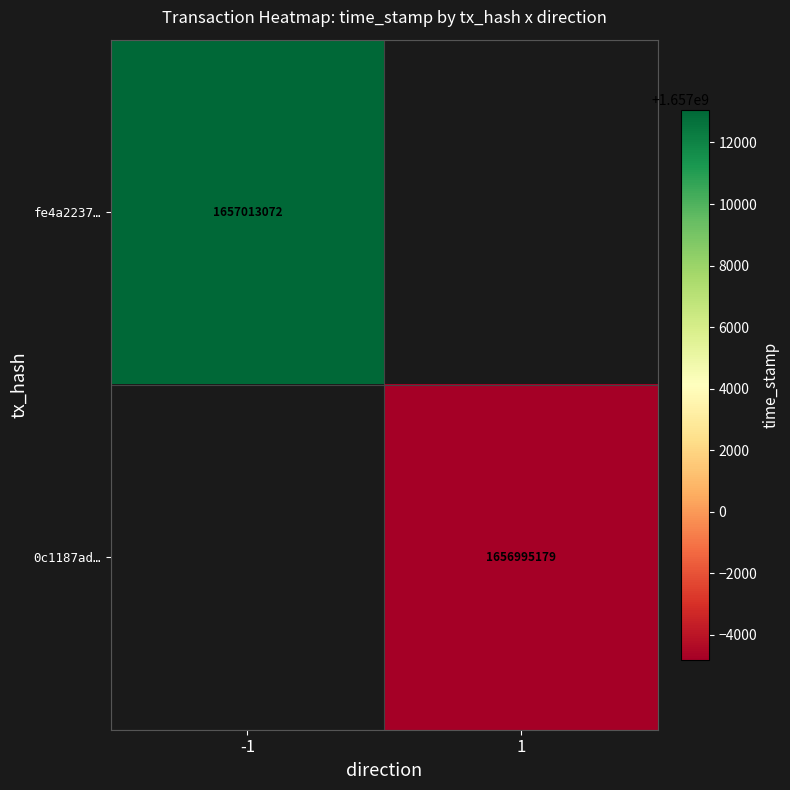

Is it true that 0c1187ad… equals 1656995179 at 1?

True